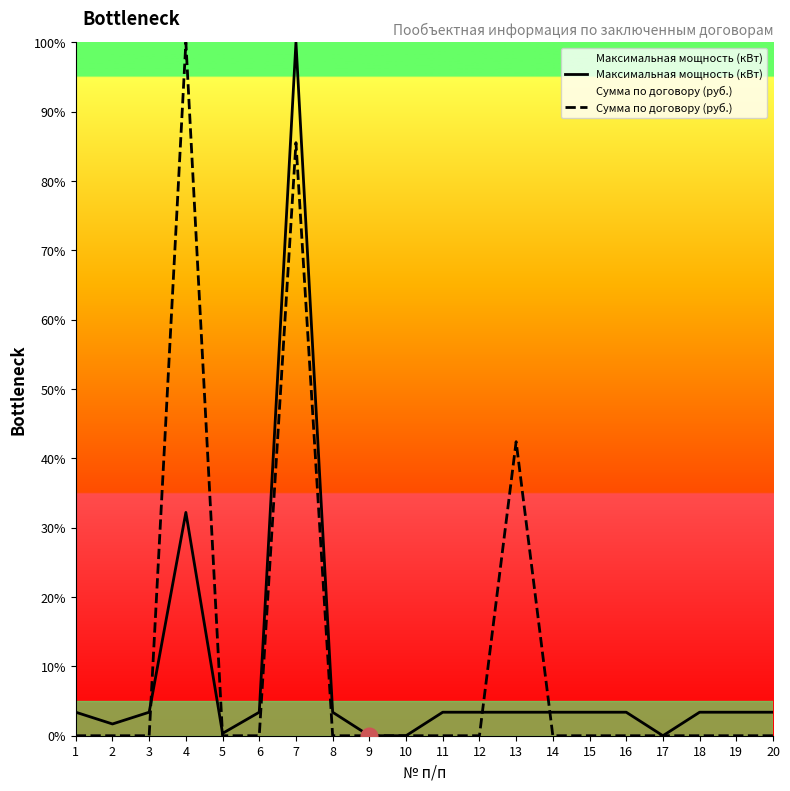

Which series ends up on top after the final intersection of Максимальная мощность (кВт) and Сумма по договору (руб.)?

Максимальная мощность (кВт)